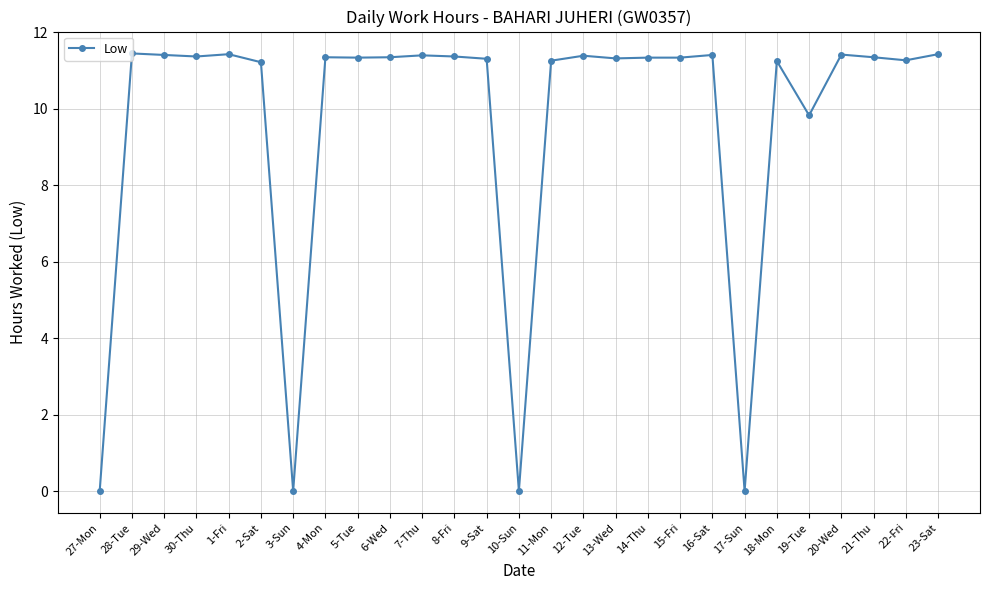

True or false: there are more than 1 points higher than both neighbors.

True